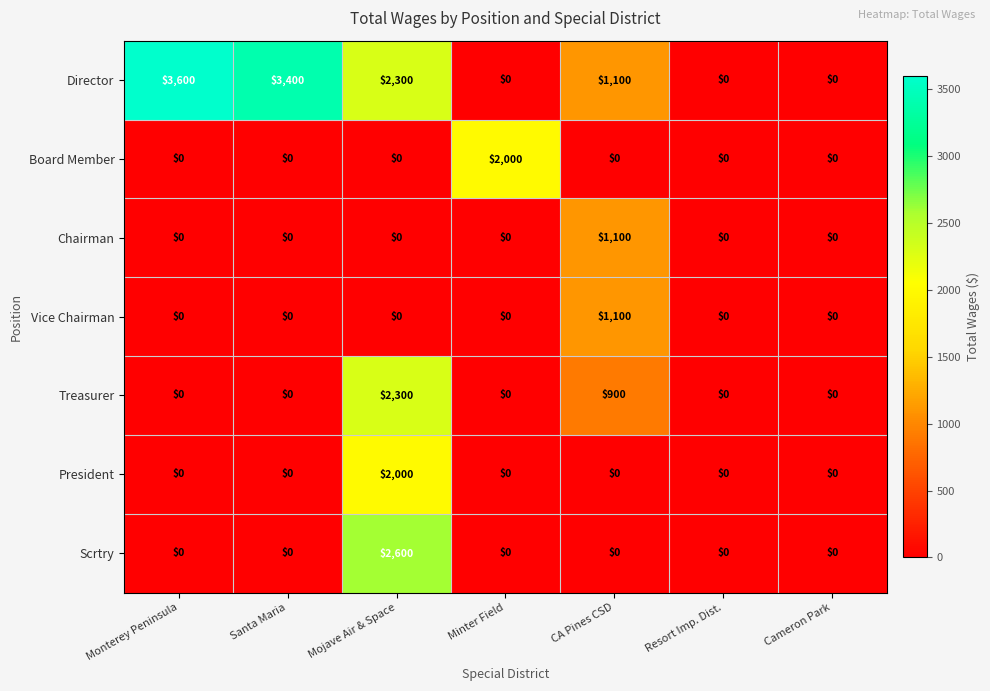

Which series has the largest range (max minus min)?

Director